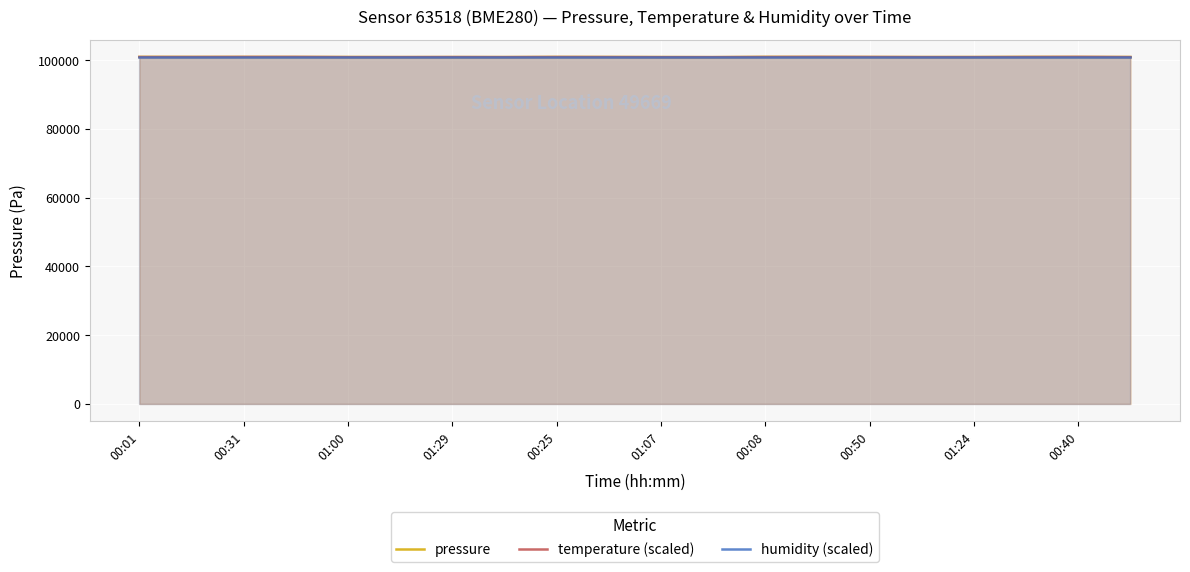

How many times do temperature (scaled) and humidity (scaled) cross each other?

9